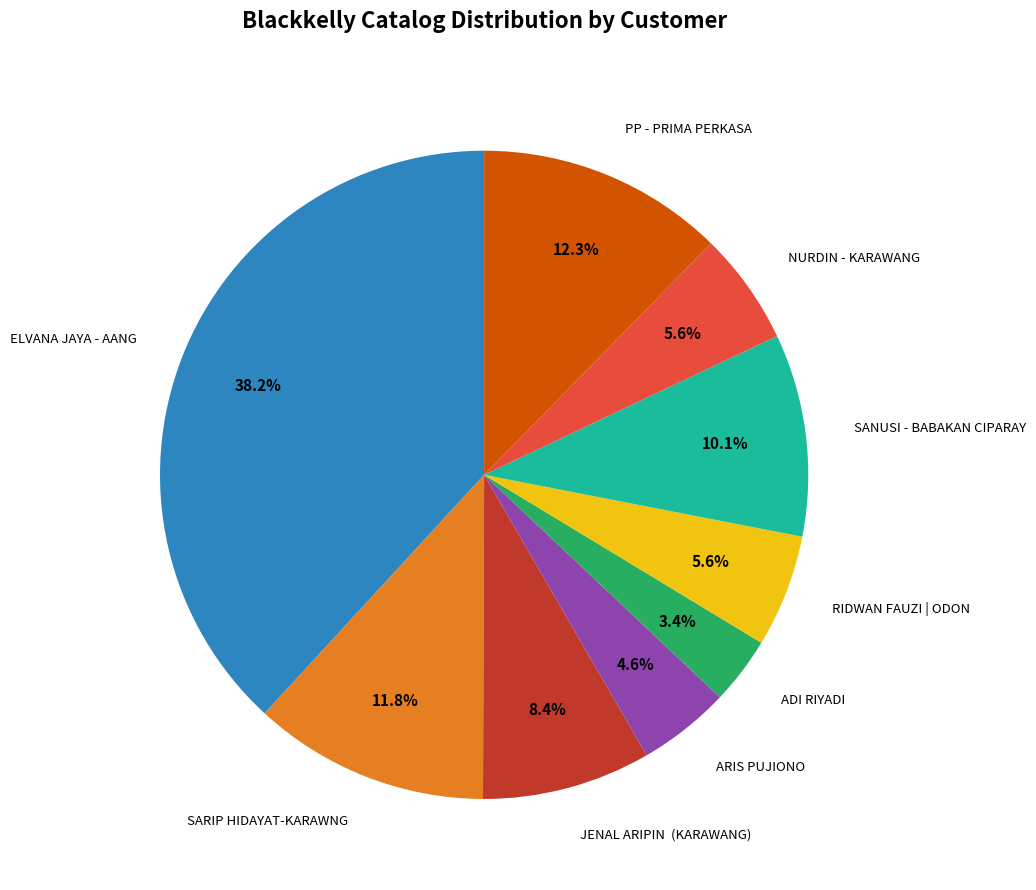

Is there a majority slice in this chart?

No